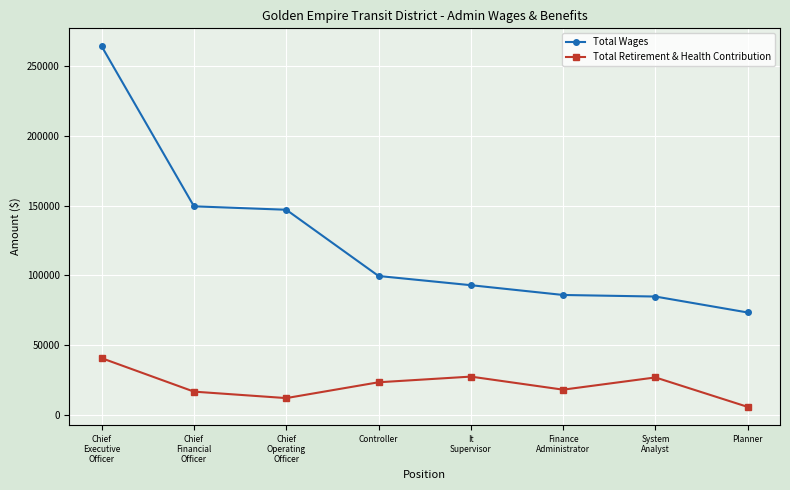

True or false: Total Retirement & Health Contribution and Total Wages cross at least once.

False